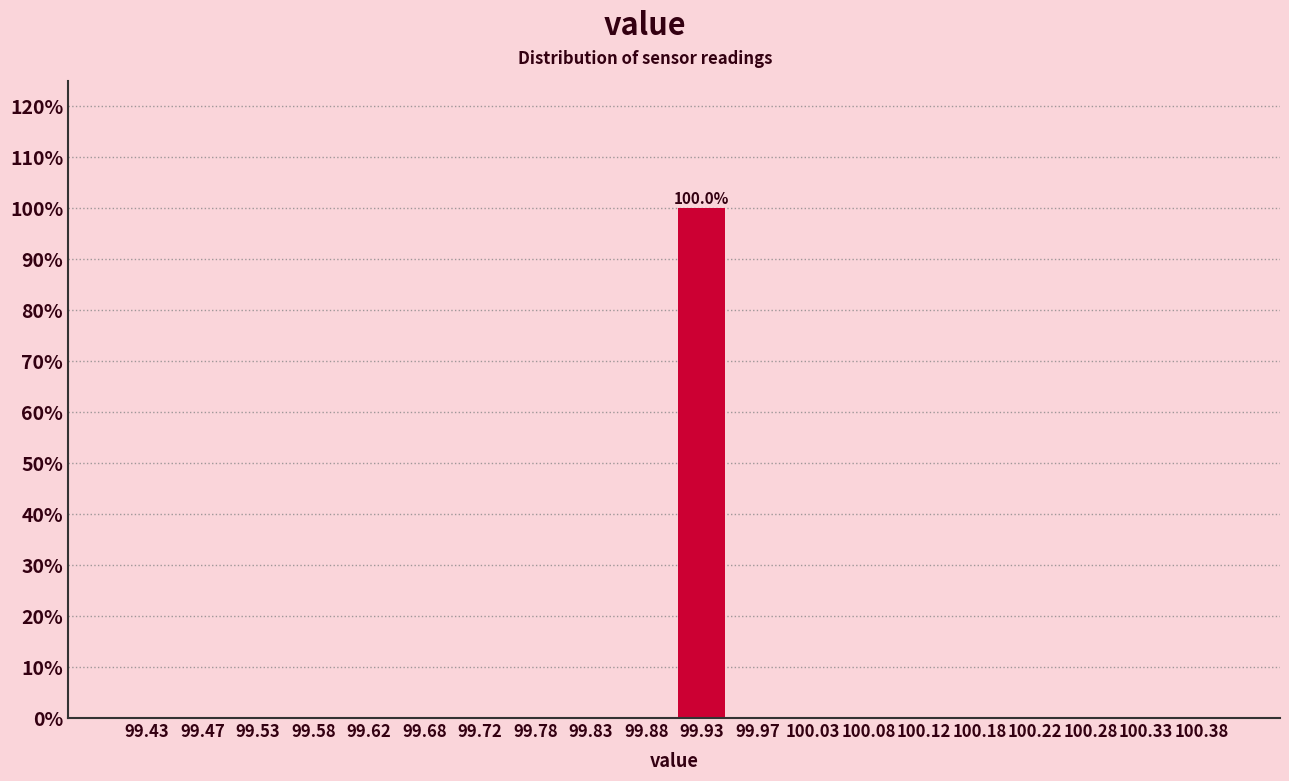

Over which range of the x-axis is the bar tallest?

99.90 to 99.95